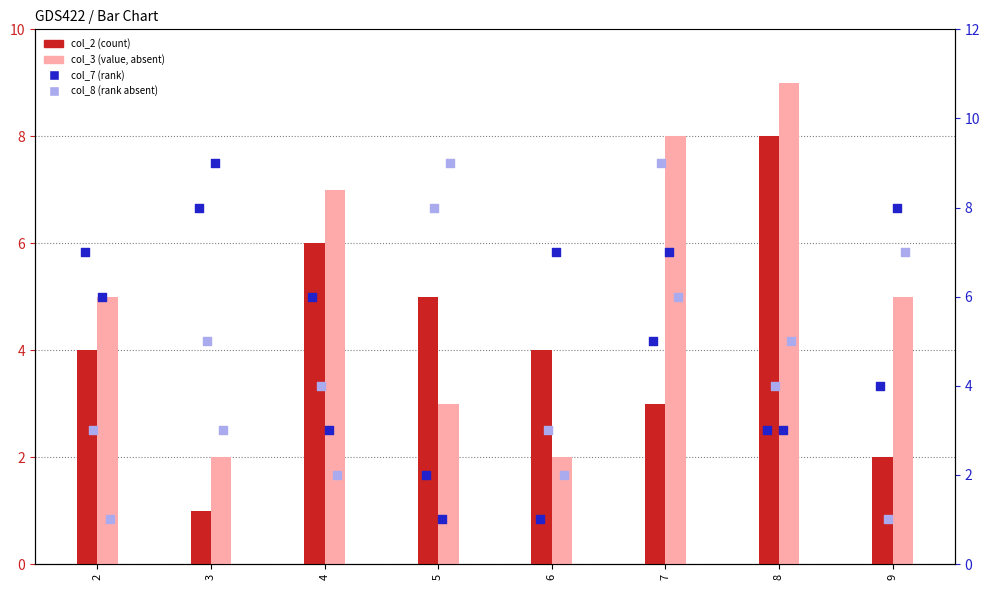

What is the total value across all series at 5?

28